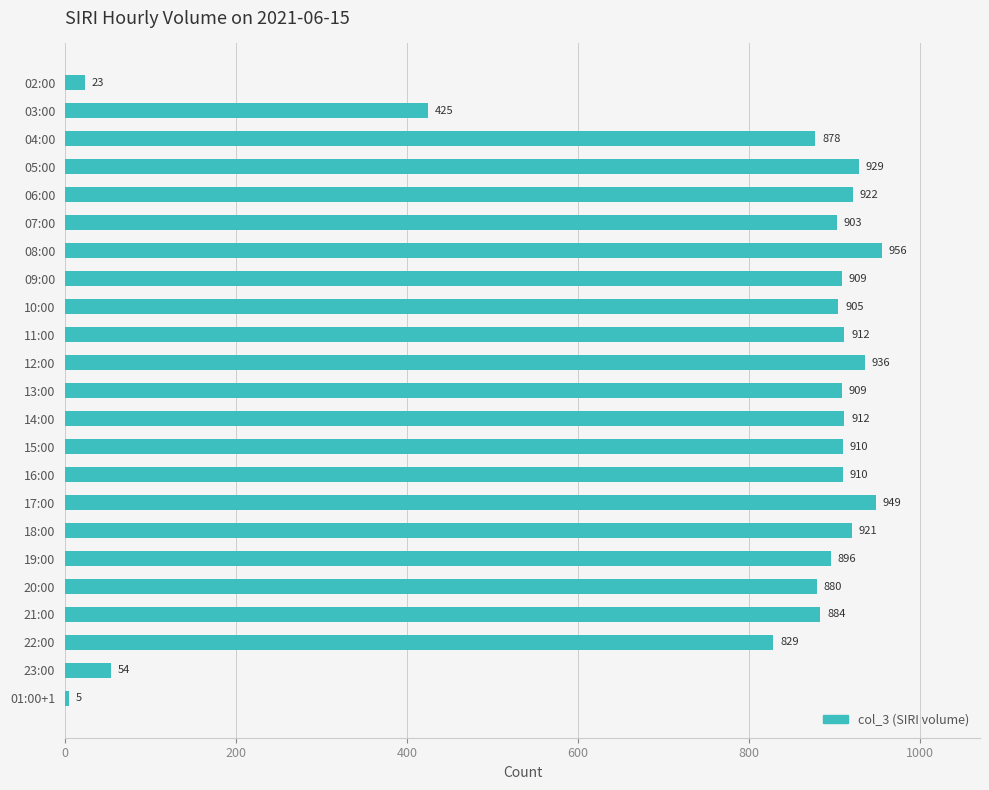

What is the change in value from 07:00 to 19:00?

-7